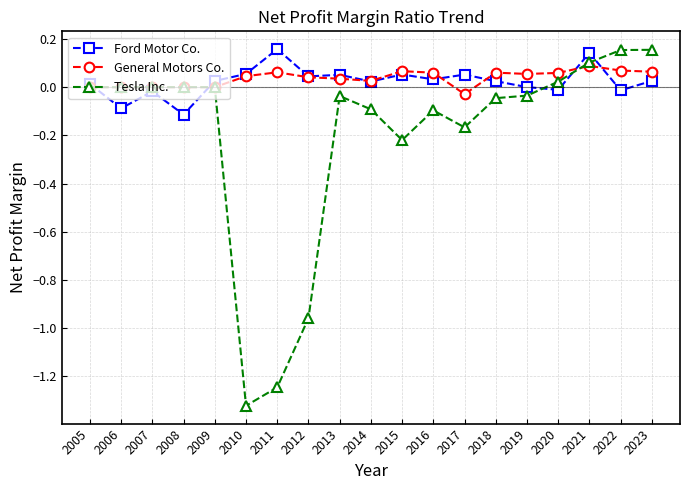

Is it true that General Motors Co. equals 0.0 at 2006?

True